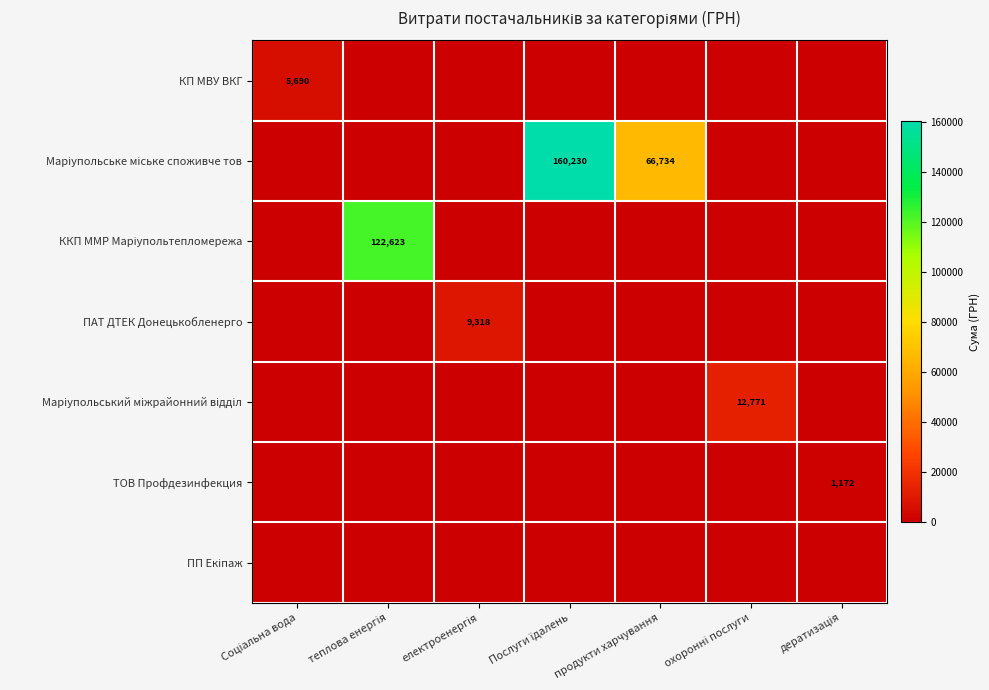

Count the number of categories in the chart.

7